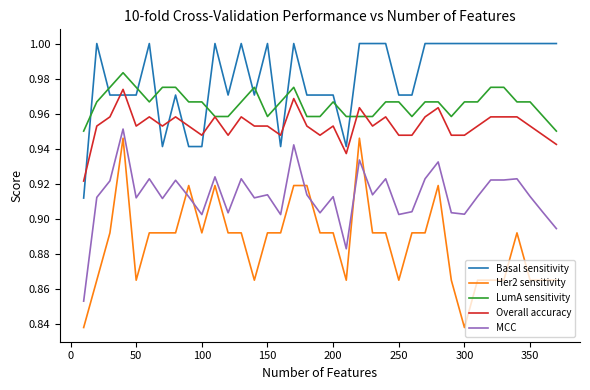

True or false: Basal sensitivity and Her2 sensitivity cross at least once.

False